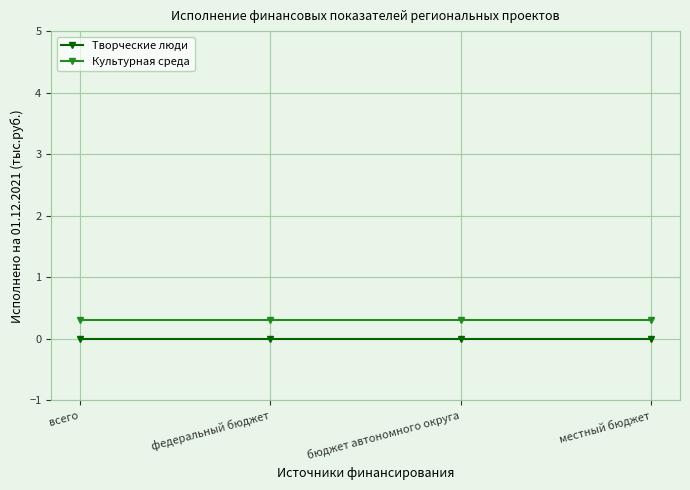

Is it true that Культурная среда equals 0.5 at бюджет автономного округа?

False